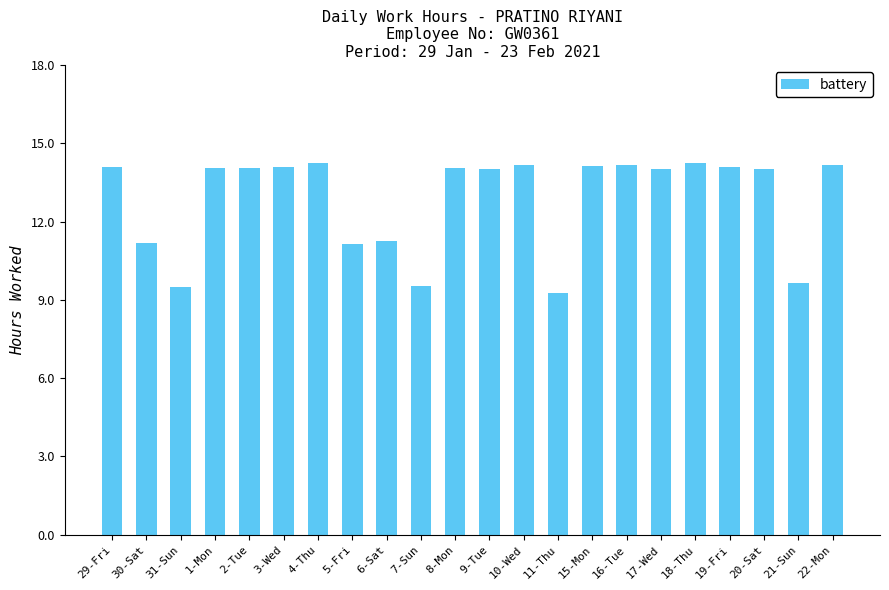

The chart shows a value of 19.1 at 3-Wed. True or false?

False